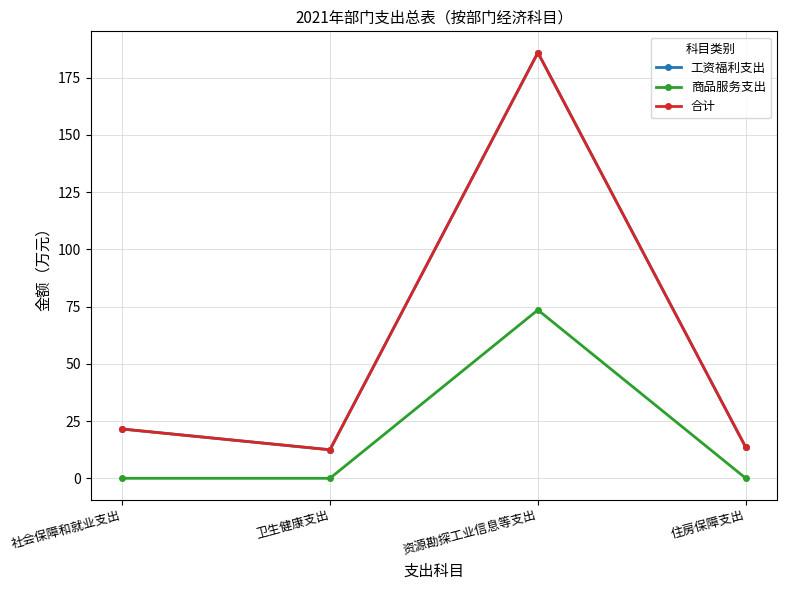

At which label is 合计 closest to 99?

社会保障和就业支出